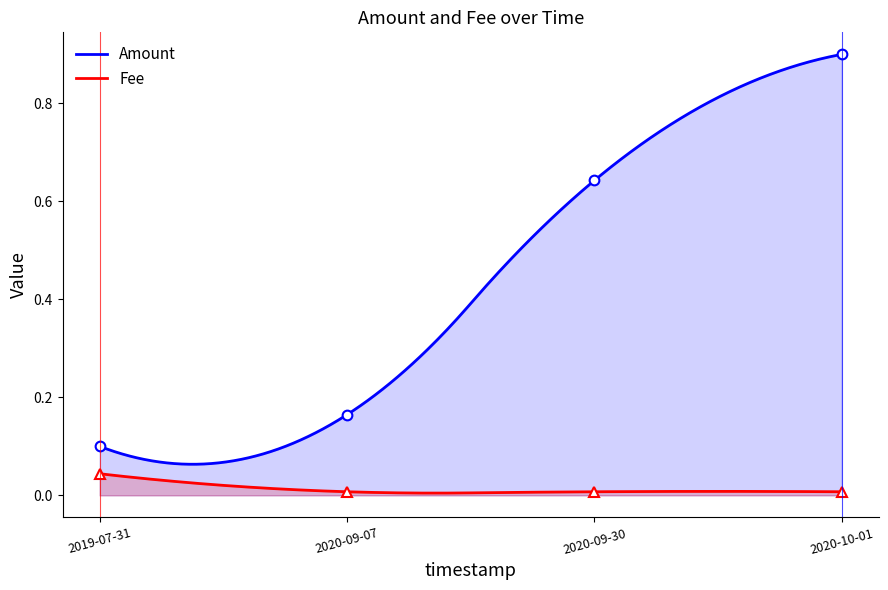

The Amount series shows 0.1 at 2019-07-31. True or false?

True